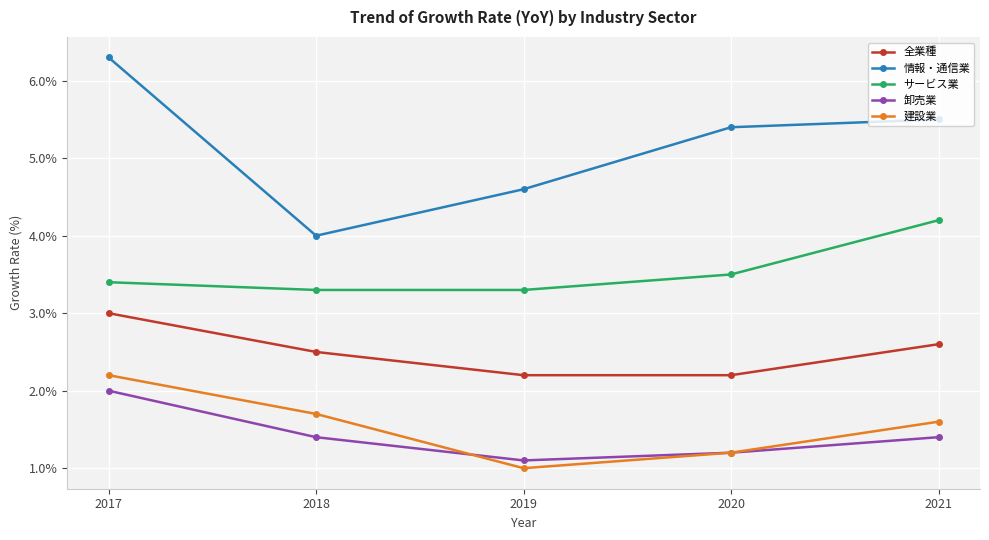

Between 2019 and 2020, which series saw the biggest shift?

情報・通信業